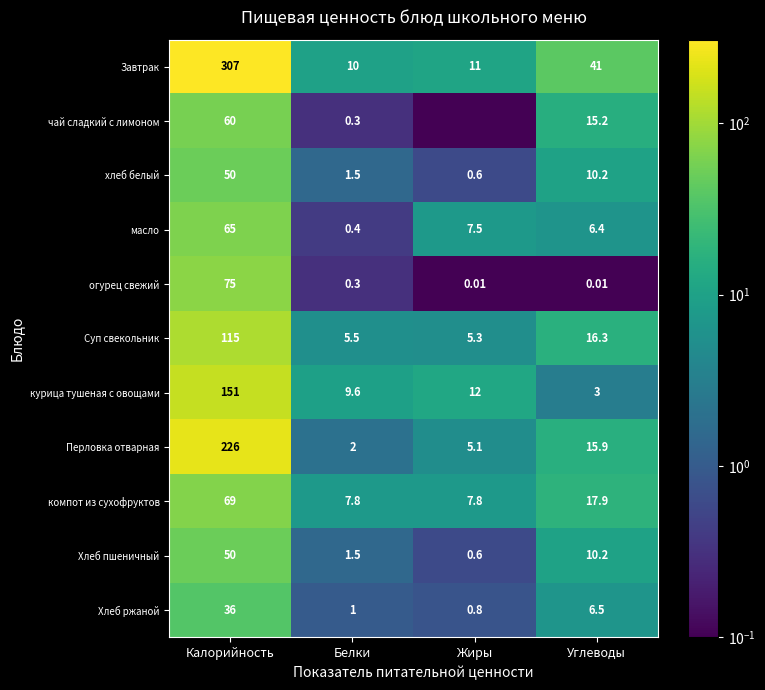

Which category has the lowest value in the Хлеб пшеничный series?

Жиры